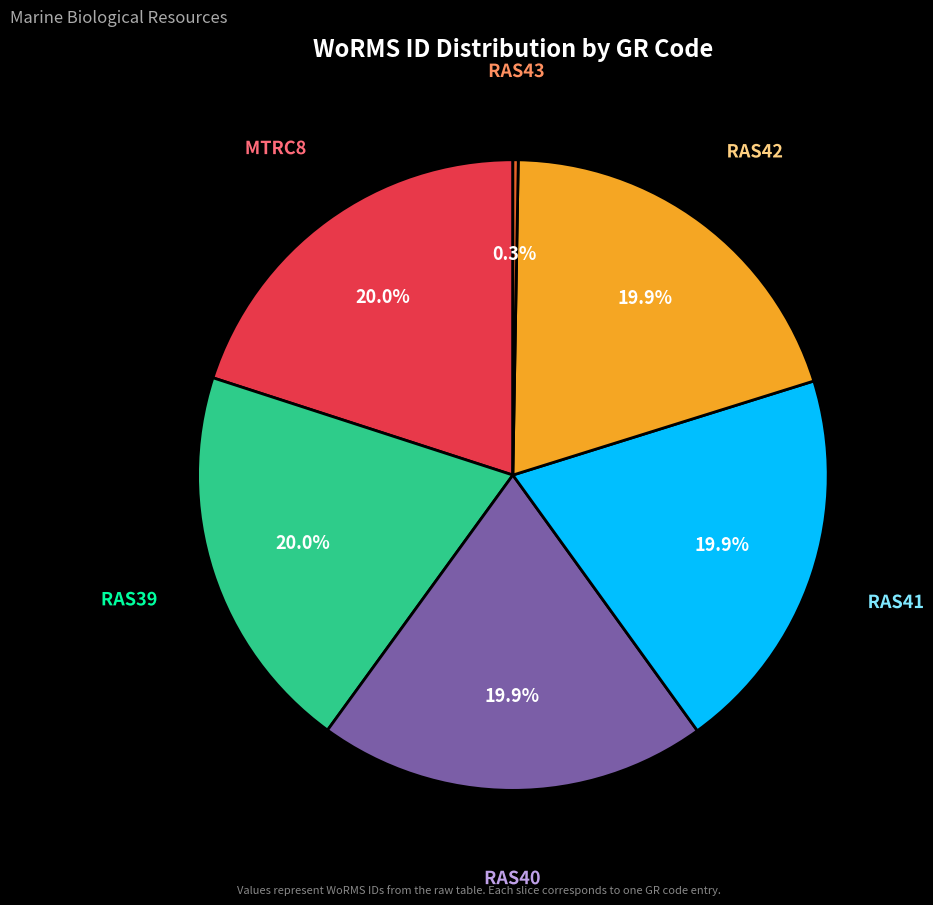

Approximately how many times larger is the value at RAS40 compared to MTRC8?

1.0